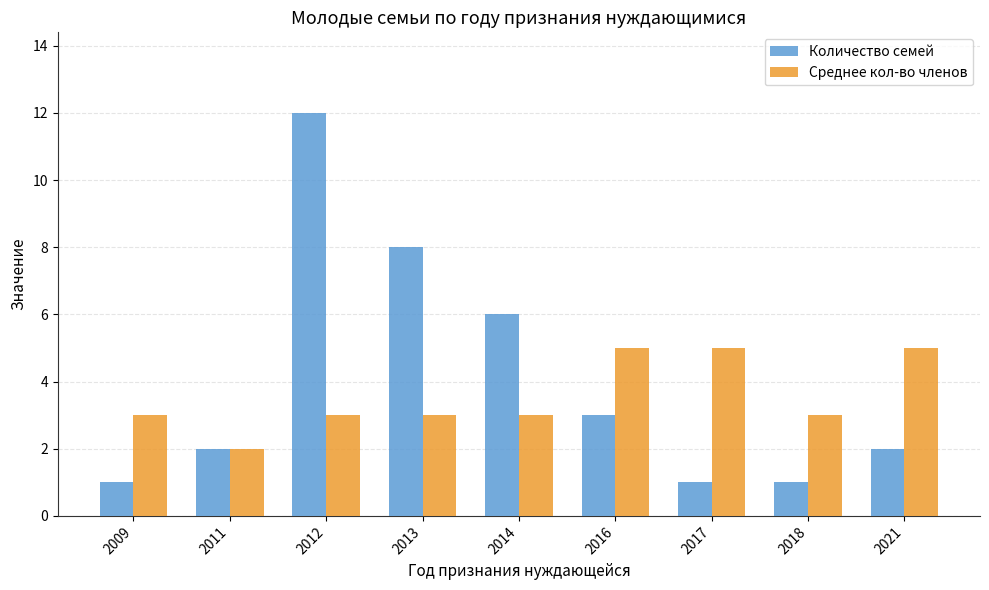

Rank the series by their average value, from highest to lowest.

Количество семей, Среднее кол-во членов